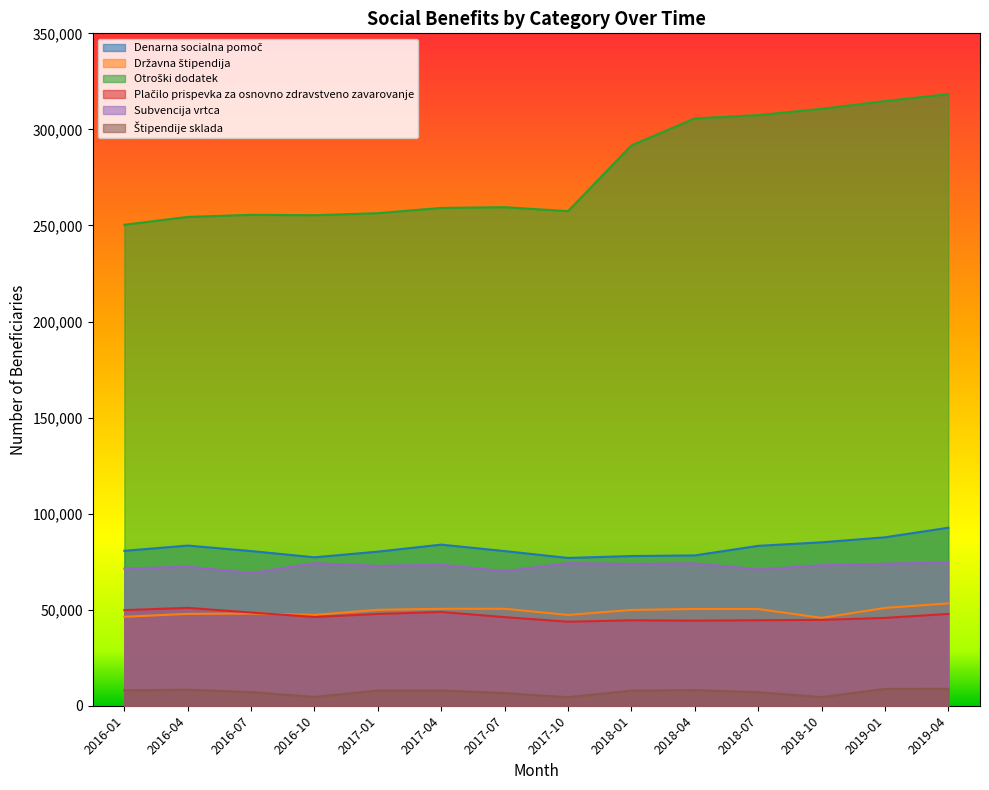

Which series has the widest spread of values?

Otroški dodatek